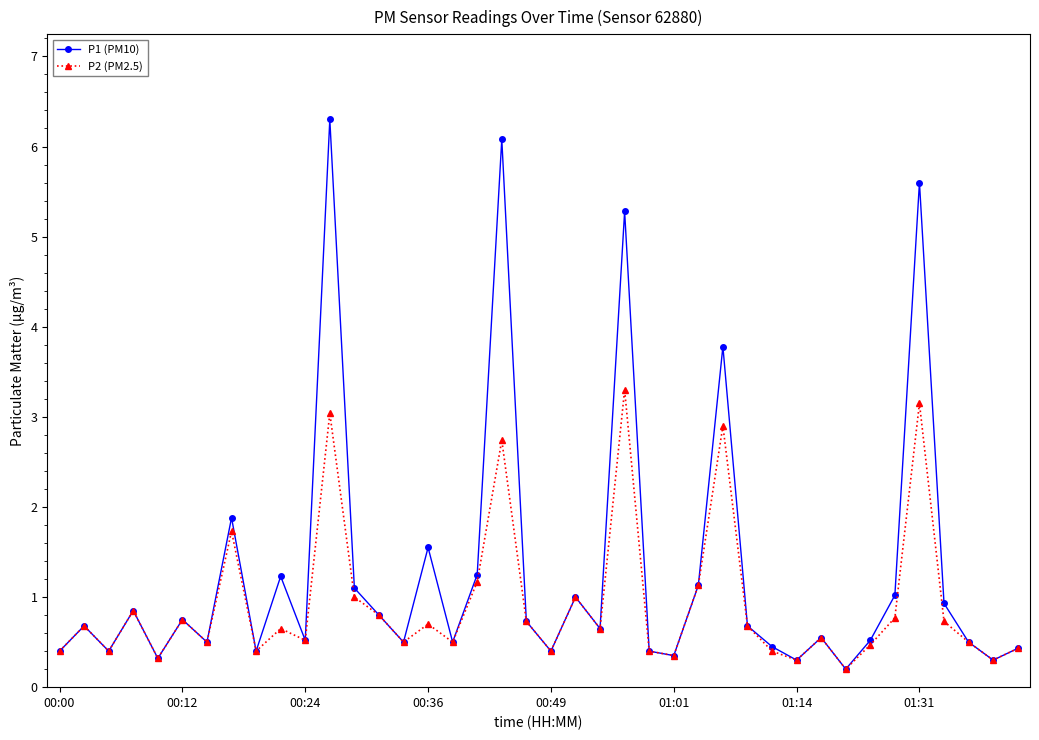

What is the value of the P1 (PM10) point at the 33rd from the left?

0.2